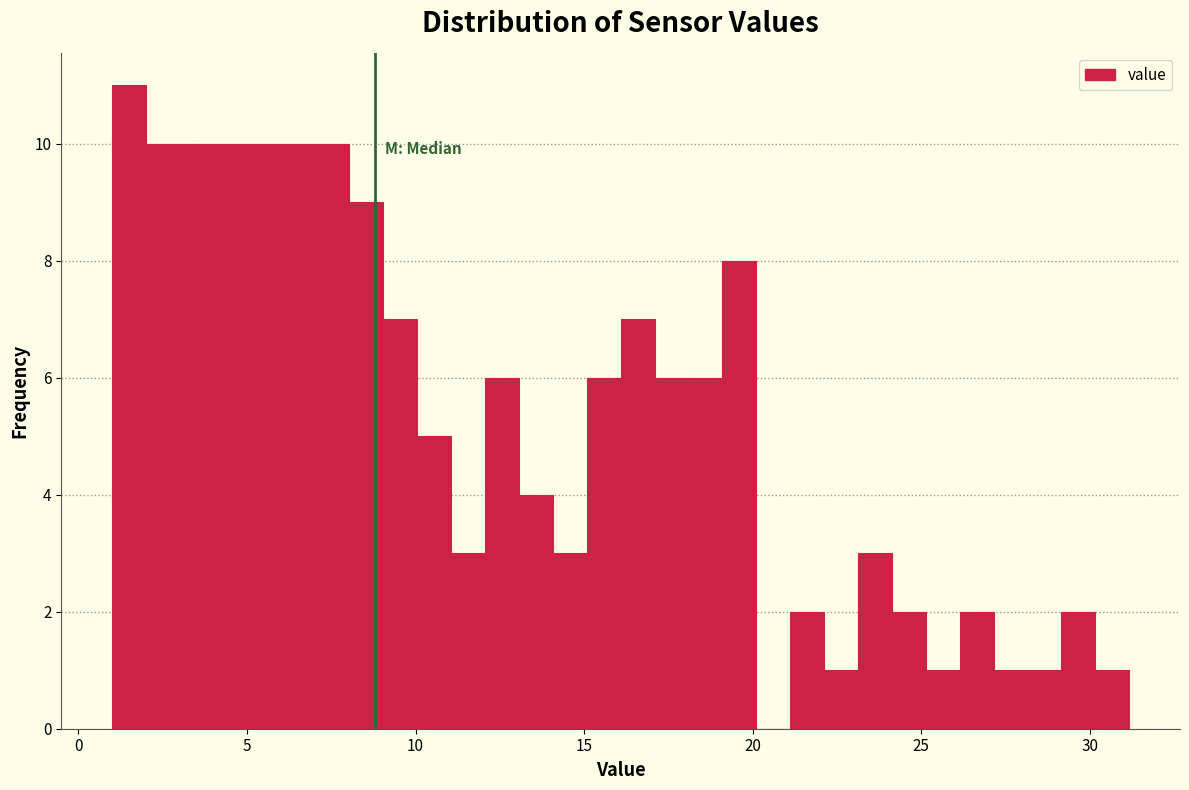

Read against the x-axis, roughly where is the centre of the tallest bar?

1.5